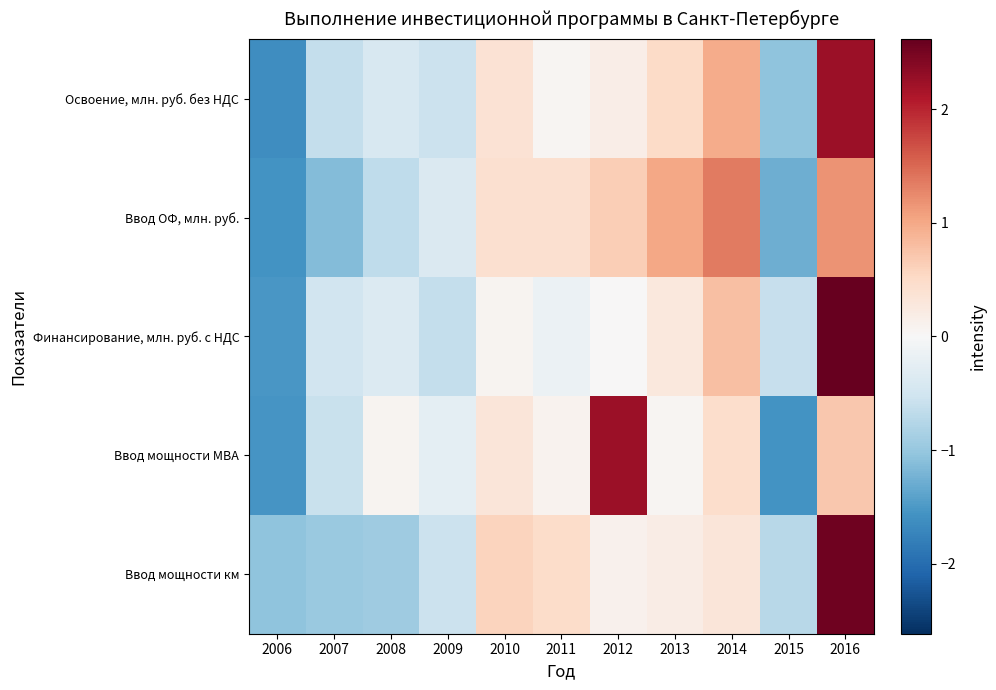

Reading left to right, what are all the values shown in this chart?

Освоение, млн. руб. без НДС: 2006=-1.6	2007=-0.6	2008=-0.4	2009=-0.6	2010=0.4	2011=0.0	2012=0.2	2013=0.5	2014=1.0	2015=-1.1	2016=2.2
Ввод ОФ, млн. руб.: 2006=-1.6	2007=-1.1	2008=-0.7	2009=-0.4	2010=0.4	2011=0.4	2012=0.6	2013=1.0	2014=1.3	2015=-1.3	2016=1.2
Финансирование, млн. руб. с НДС: 2006=-1.5	2007=-0.5	2008=-0.3	2009=-0.6	2010=0.1	2011=-0.1	2012=0.0	2013=0.3	2014=0.8	2015=-0.6	2016=2.6
Ввод мощности МВА: 2006=-1.5	2007=-0.6	2008=0.1	2009=-0.3	2010=0.3	2011=0.1	2012=2.2	2013=0.0	2014=0.5	2015=-1.6	2016=0.7
Ввод мощности км: 2006=-1.1	2007=-1.0	2008=-0.9	2009=-0.6	2010=0.6	2011=0.5	2012=0.1	2013=0.2	2014=0.3	2015=-0.7	2016=2.5